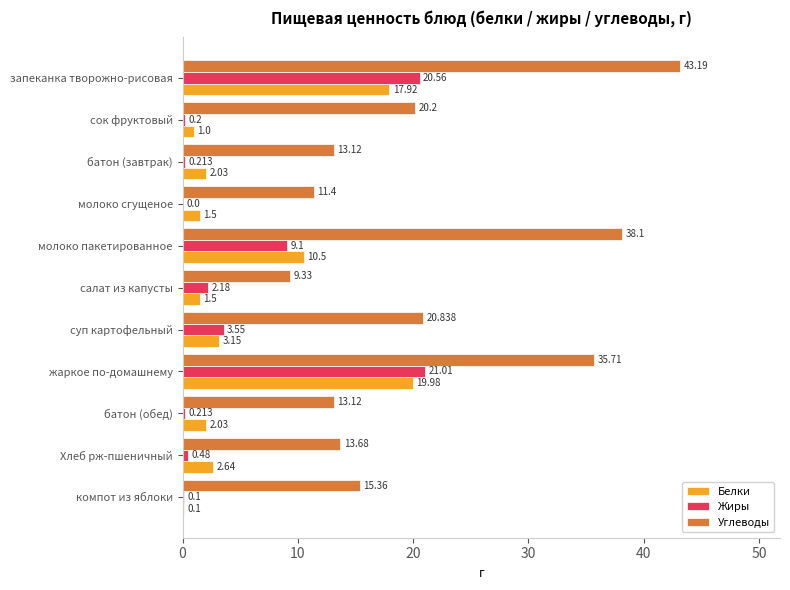

Which series has the largest total across all categories?

Углеводы